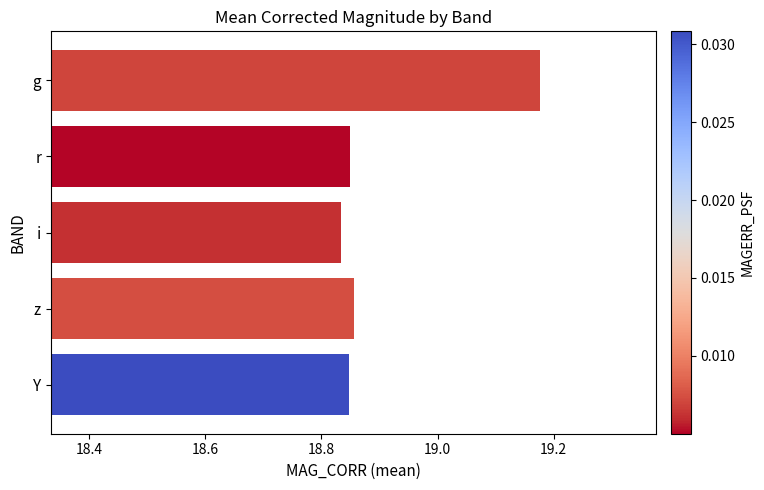

Count the values in the range 18 to 19.

4